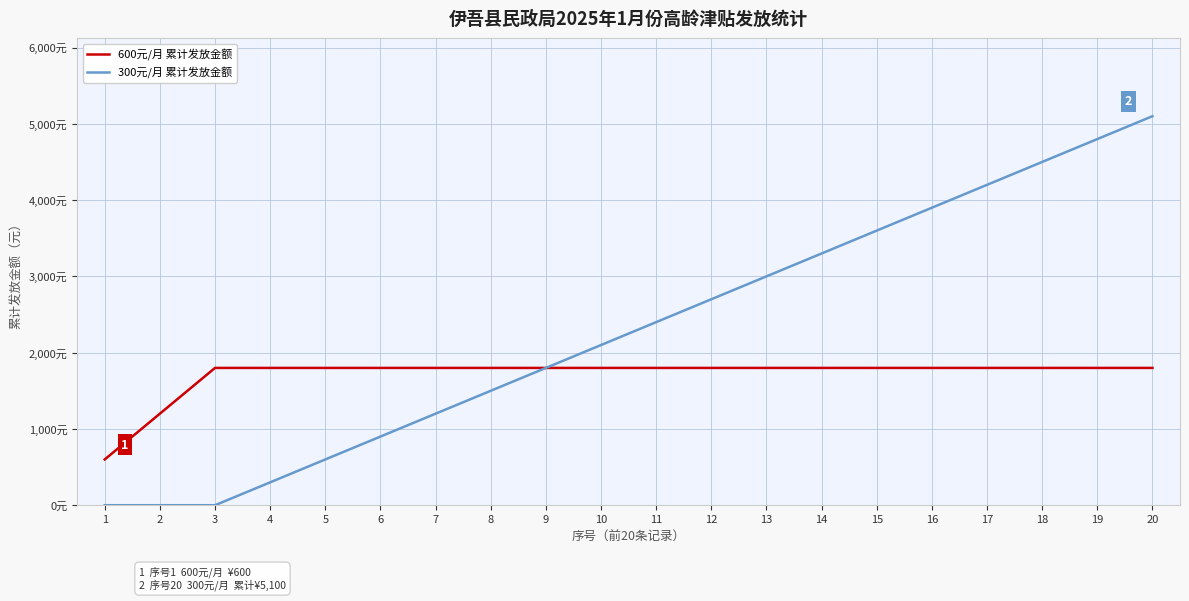

Reading left to right, transcribe all the data shown in this chart.

600元/月 累计发放金额: 1=600	2=1200	3=1800	4=1800	5=1800	6=1800	7=1800	8=1800	9=1800	10=1800	11=1800	12=1800	13=1800	14=1800	15=1800	16=1800	17=1800	18=1800	19=1800	20=1800
300元/月 累计发放金额: 1=0	2=0	3=0	4=300	5=600	6=900	7=1200	8=1500	9=1800	10=2100	11=2400	12=2700	13=3000	14=3300	15=3600	16=3900	17=4200	18=4500	19=4800	20=5100